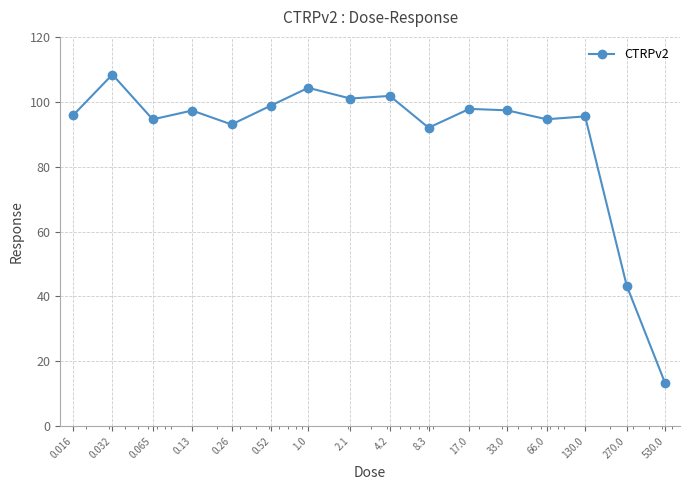

What is the smallest value displayed?

13.3